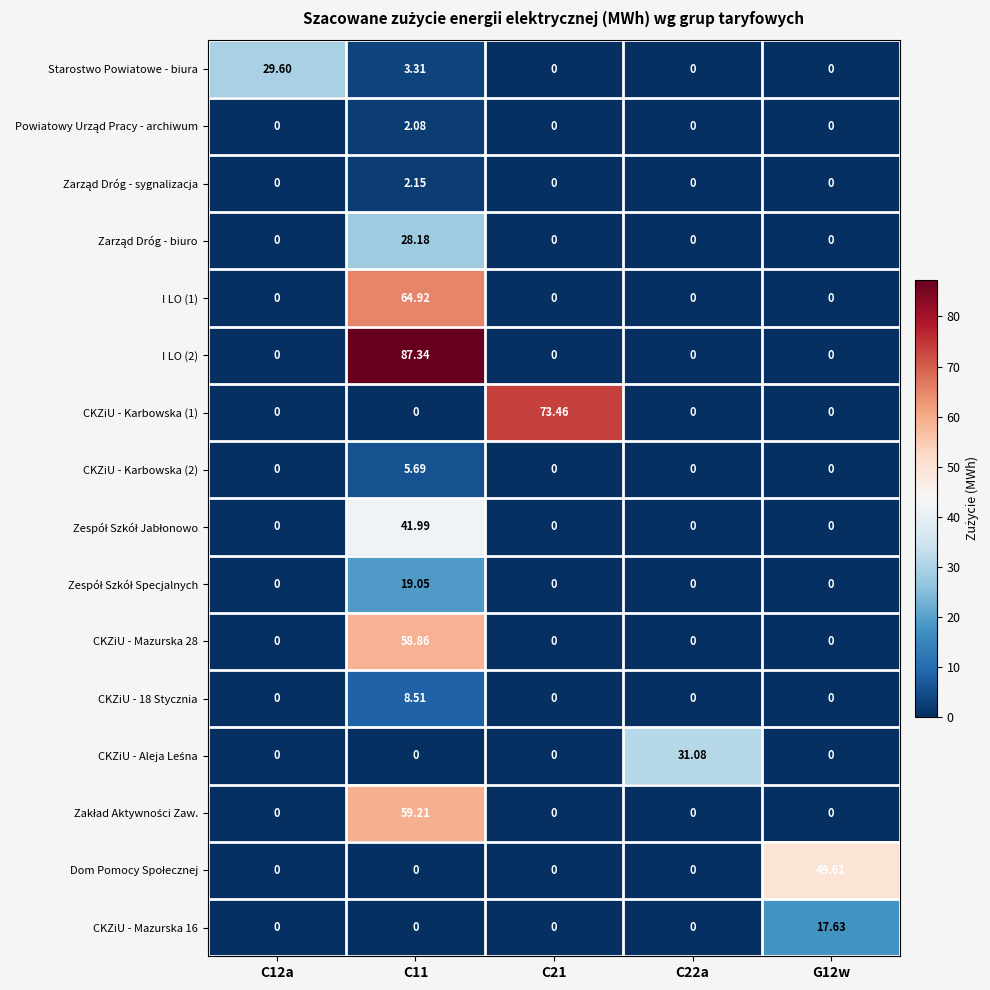

Count the number of data series in this chart.

16